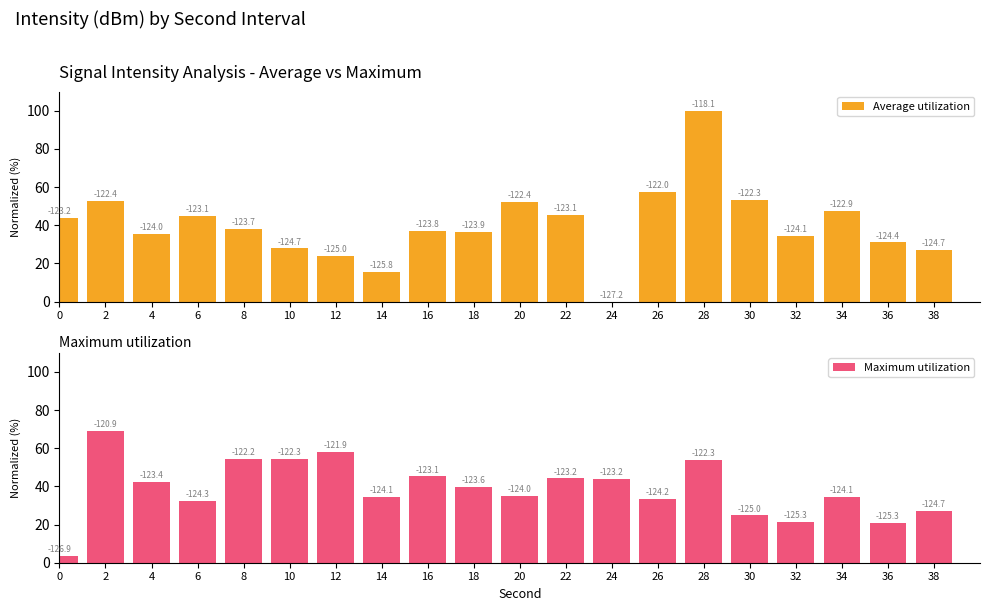

What is the average value of the Maximum utilization series?

38.6